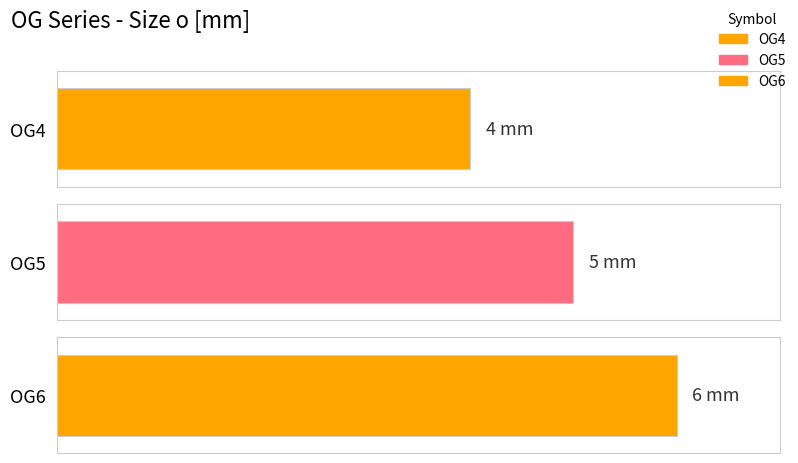

What is the change in value from OG4 to OG6?

+2